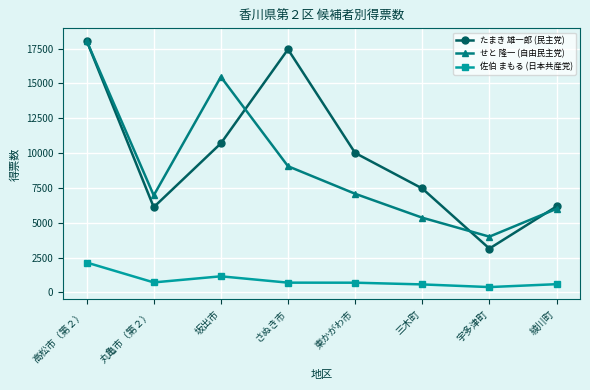

Is the value of 佐伯 まもる (日本共産党) at 丸亀市（第２） greater than the value of せと 隆一 (自由民主党) at さぬき市?

No